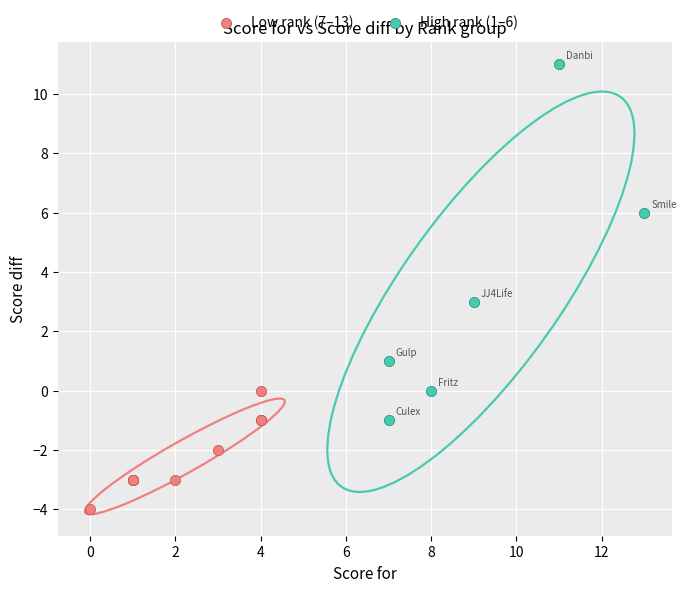

Which series has the largest Y range (max minus min)?

High rank (1–6)